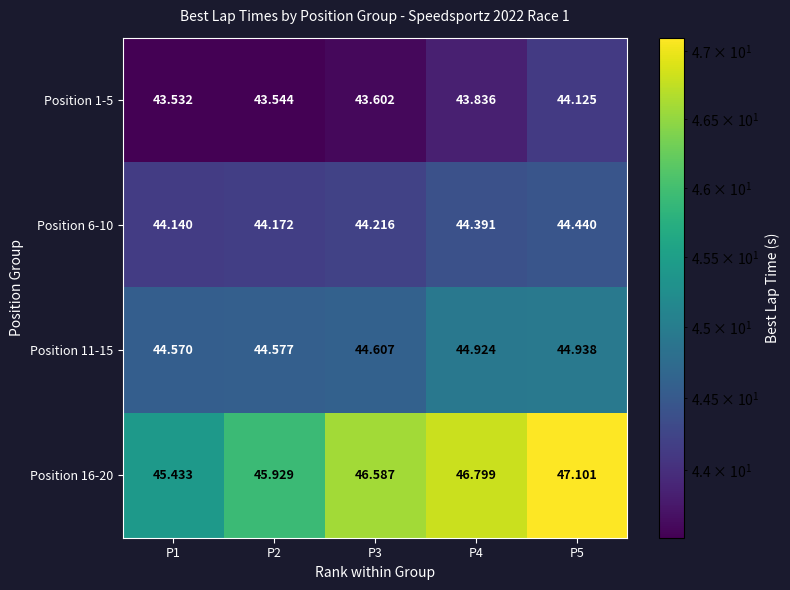

Which series has the largest range (max minus min)?

Position 16-20